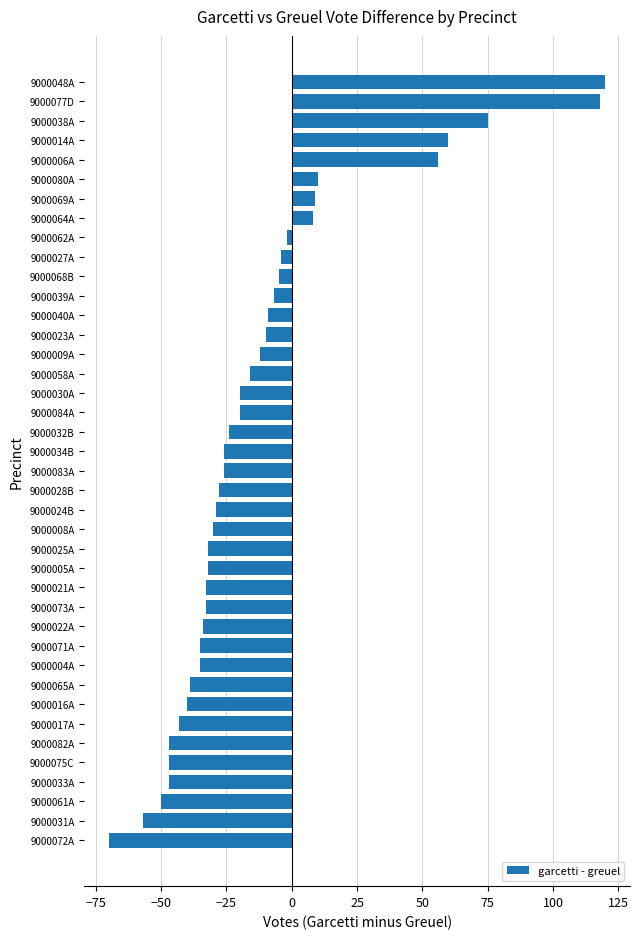

Which label corresponds to the largest value in the chart?

9000048A